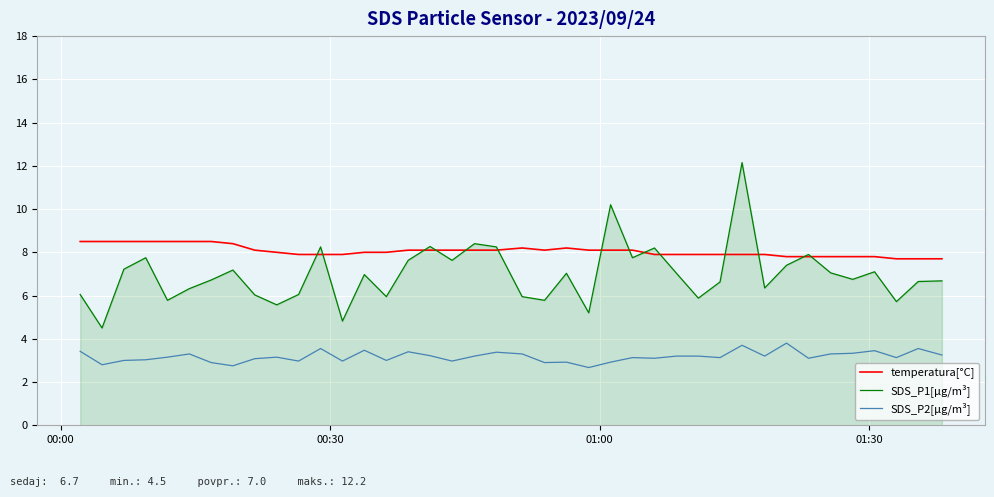

What is the highest value of the SDS_P2[µg/m³] series?

3.8